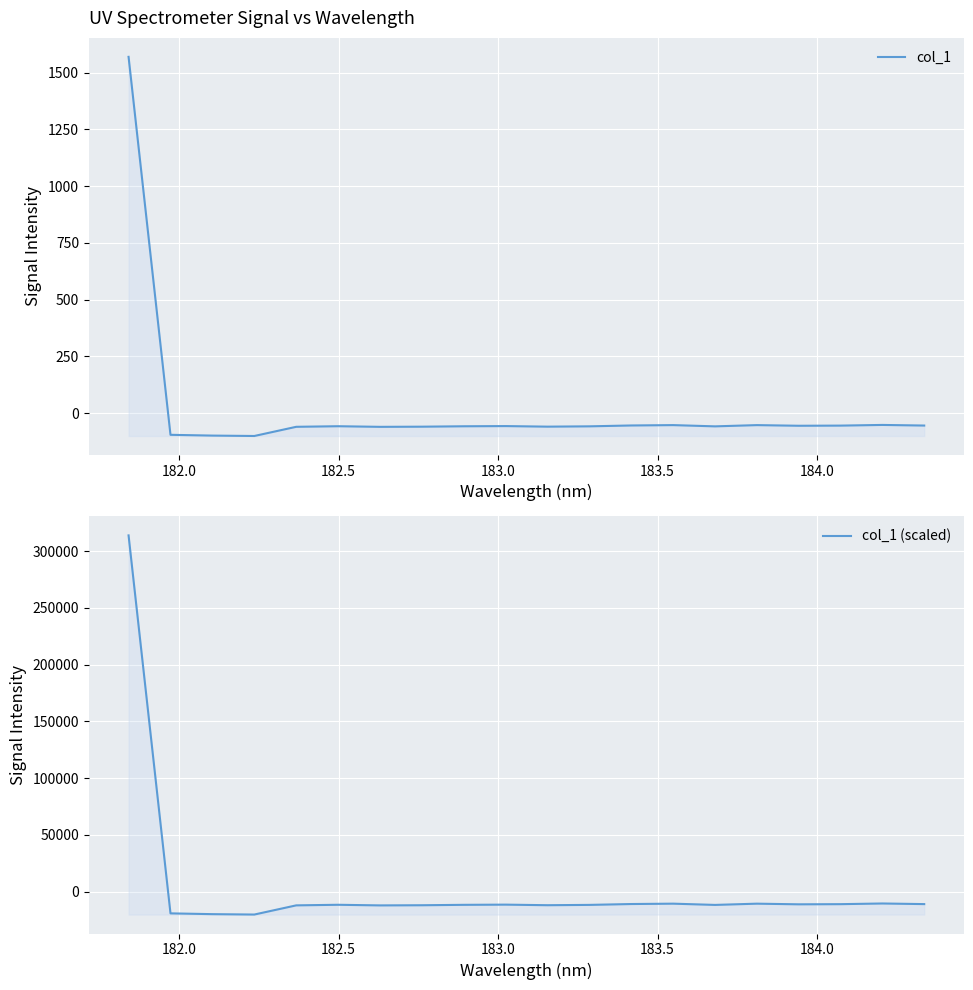

True or false: col_1 (scaled) and col_1 intersect in this chart.

True